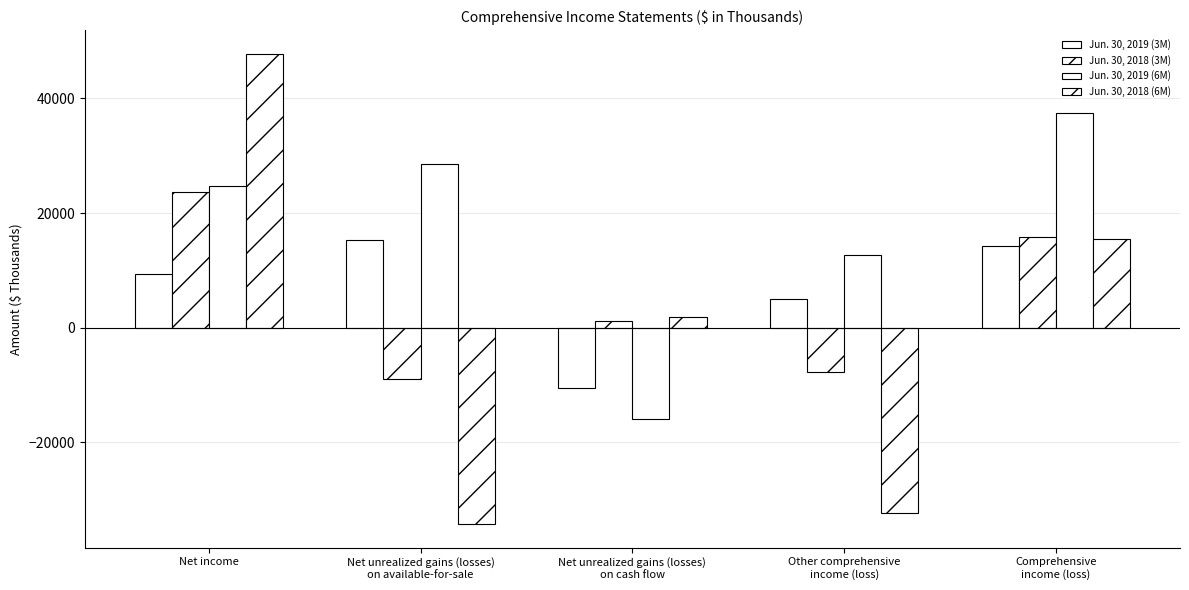

Reading right to left, extract all data points from this chart.

Jun. 30, 2019 (3M): 14222	4926	-10432	15358	9296
Jun. 30, 2018 (3M): 15854	-7809	1211	-9020	23663
Jun. 30, 2019 (6M): 37405	12670	-15873	28543	24735
Jun. 30, 2018 (6M): 15505	-32299	1954	-34253	47804